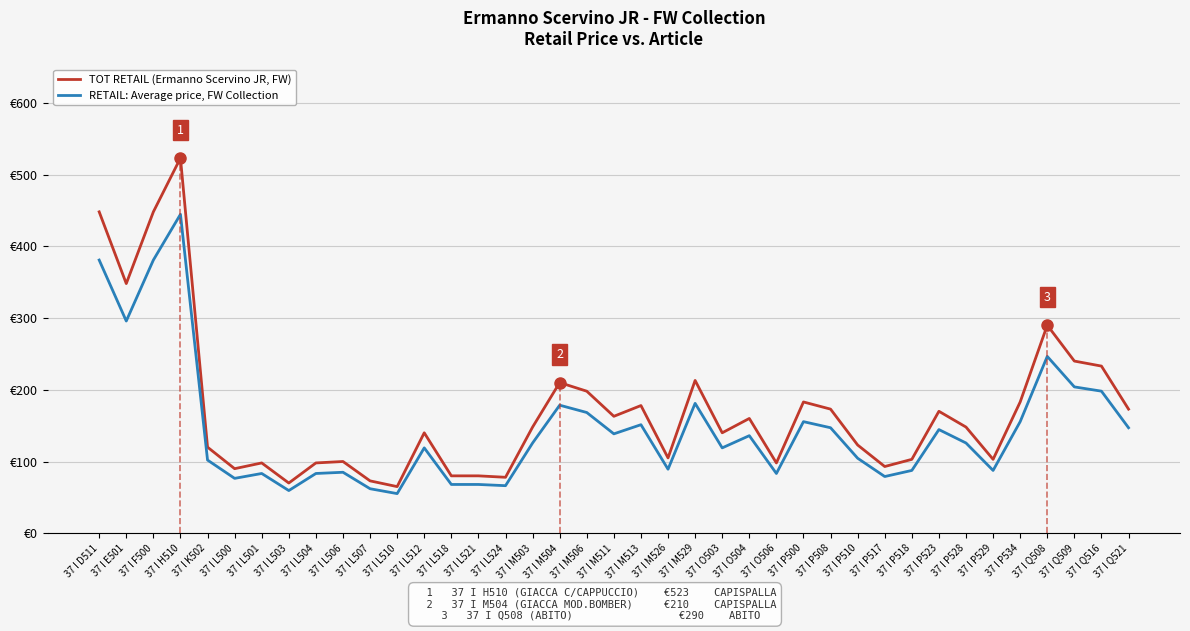

True or false: RETAIL: Average price, FW Collection and TOT RETAIL (Ermanno Scervino JR, FW) intersect in this chart.

False